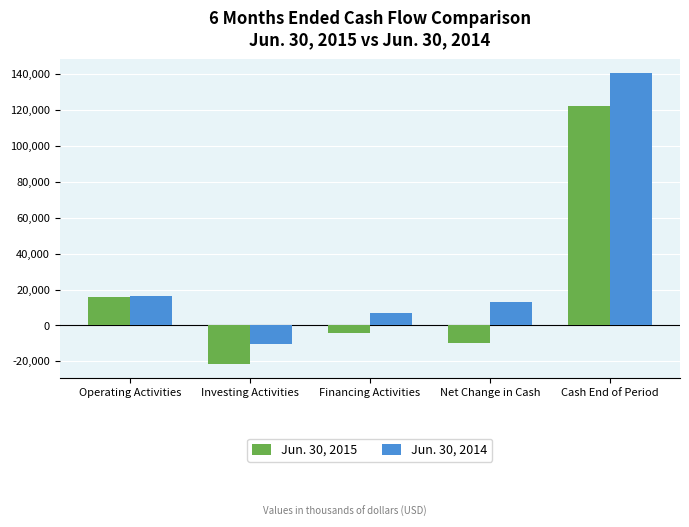

How many bars are there in each group?

2